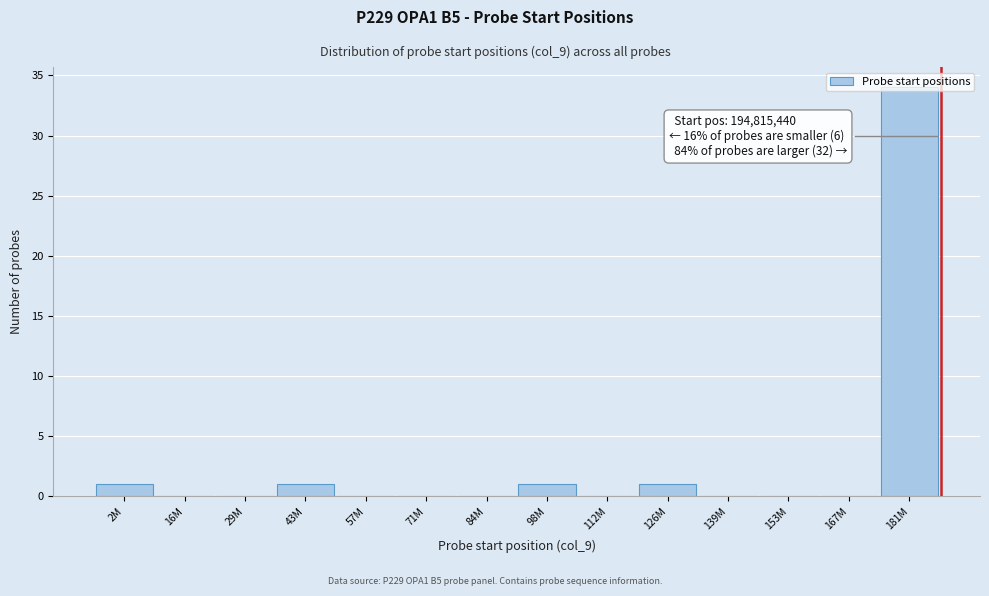

The chart shows a value of 0 at 29M. True or false?

True